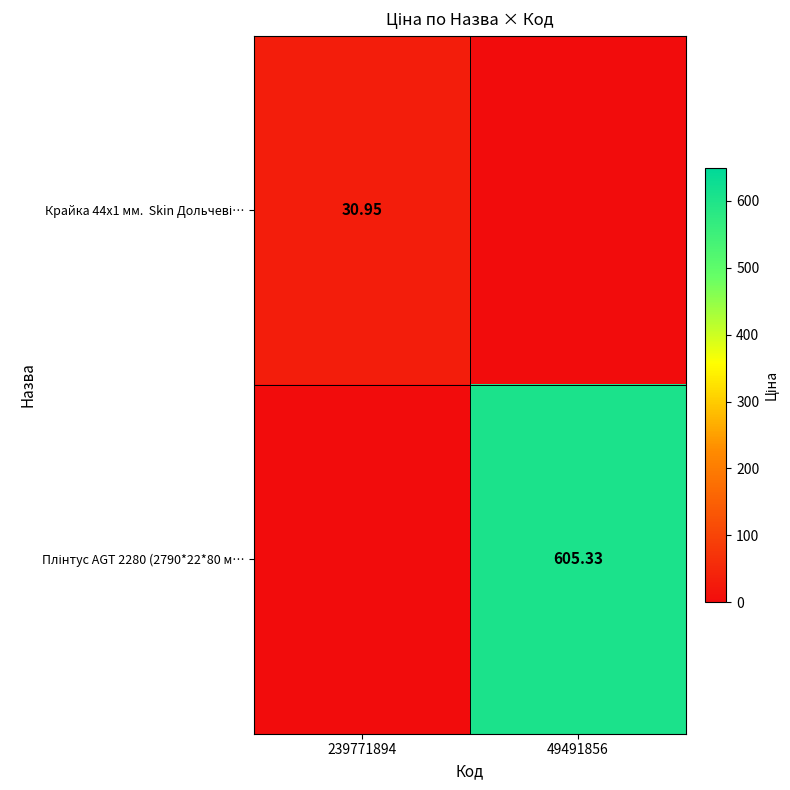

The value of Крайка 44x1 мм. Skin Дольчеві… at 239771894 is 30.9. True or false?

True